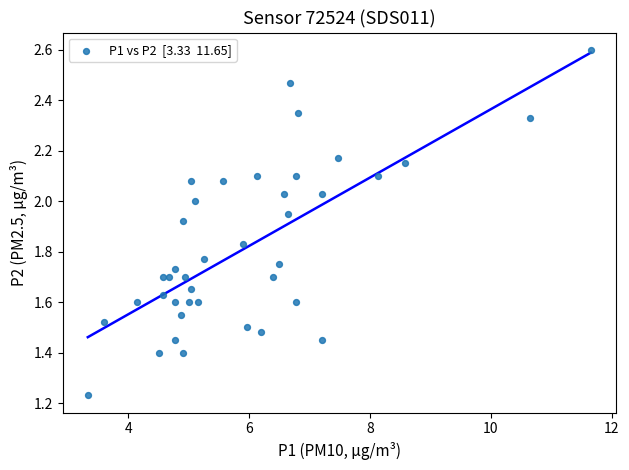

What is the range of X values (max minus min)?

8.3